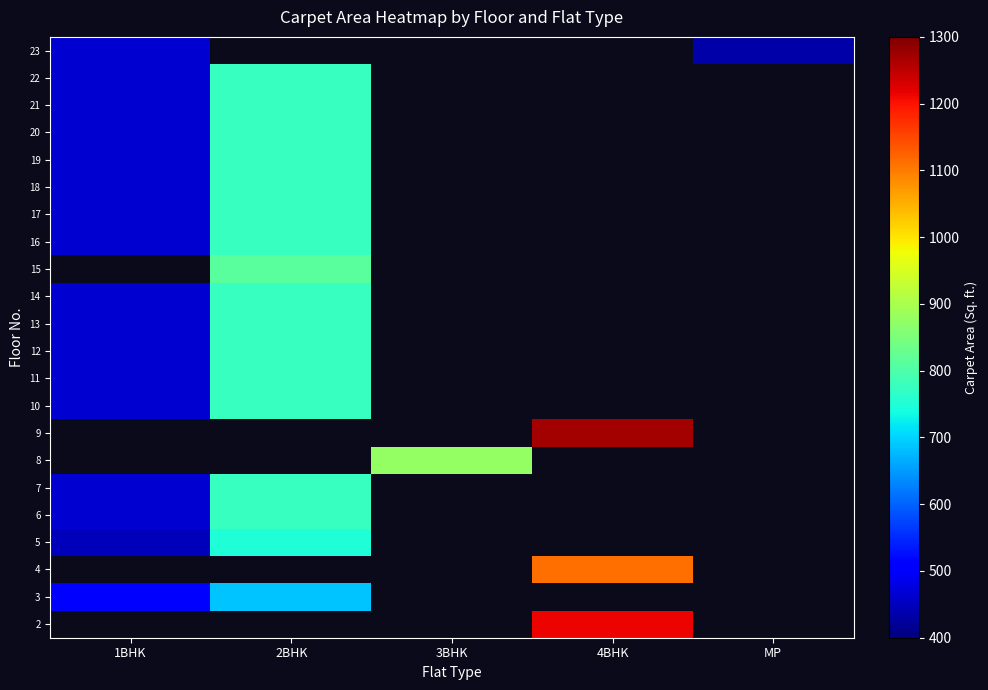

True or false: row_13 has a value of 466.0 at 1BHK.

True